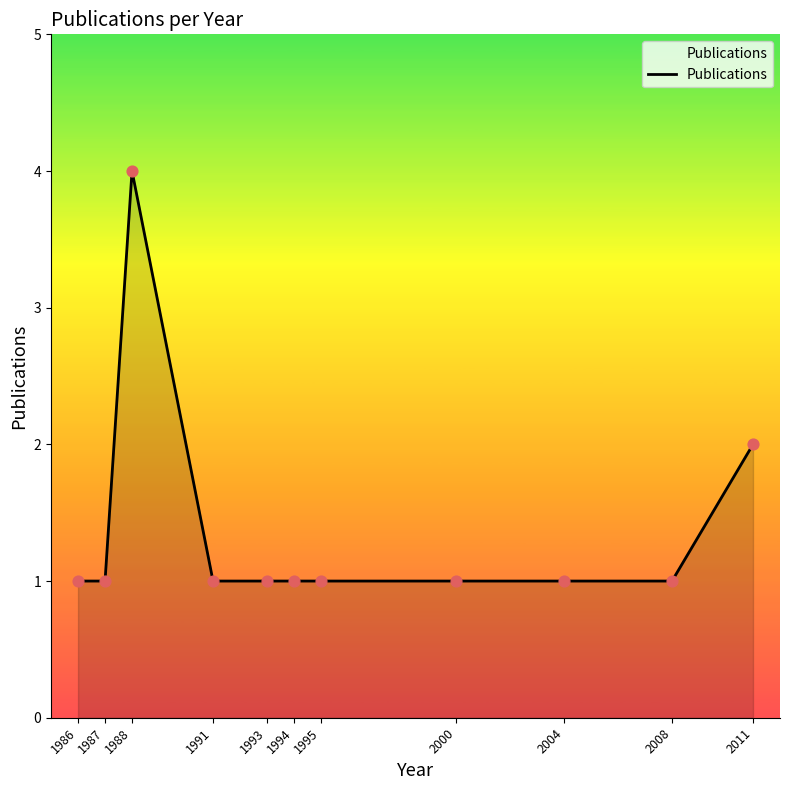

Approximately how many times larger is the value at 1988 compared to 2011?

2.0